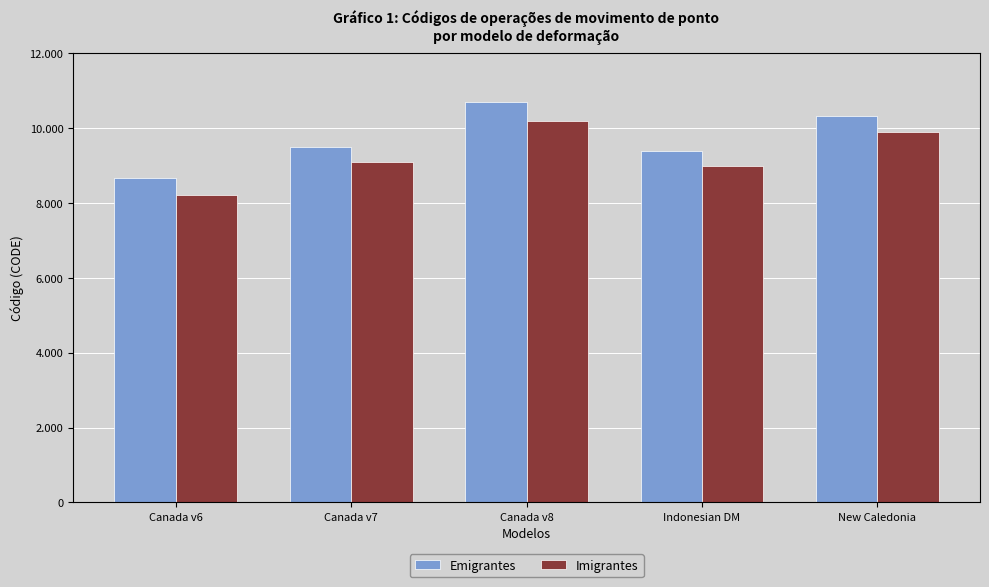

Does the chart contain any negative values?

No